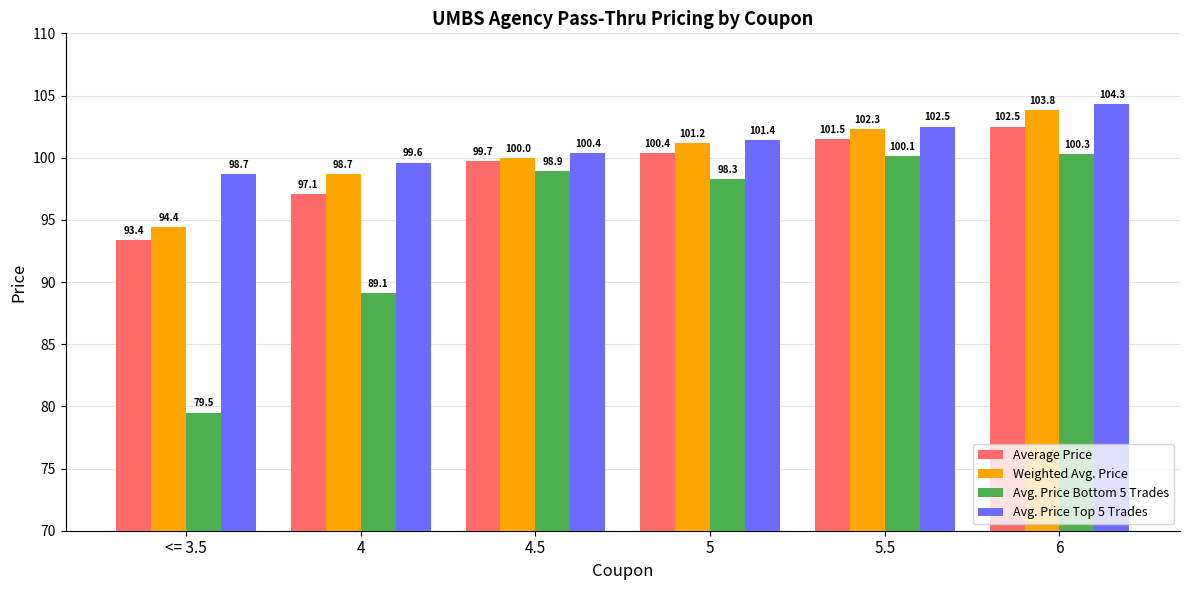

What is the maximum value shown in the chart?

104.3